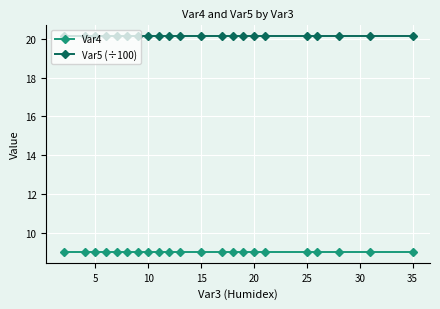

Which series has the largest total across all categories?

Var5 (÷100)